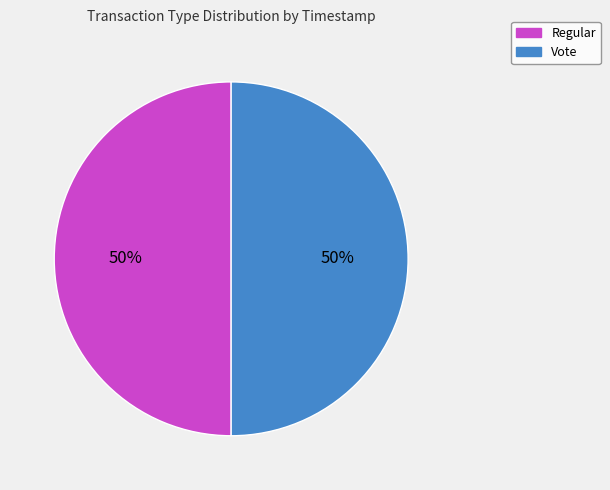

What percentage is the Vote slice, to the nearest percent?

50%